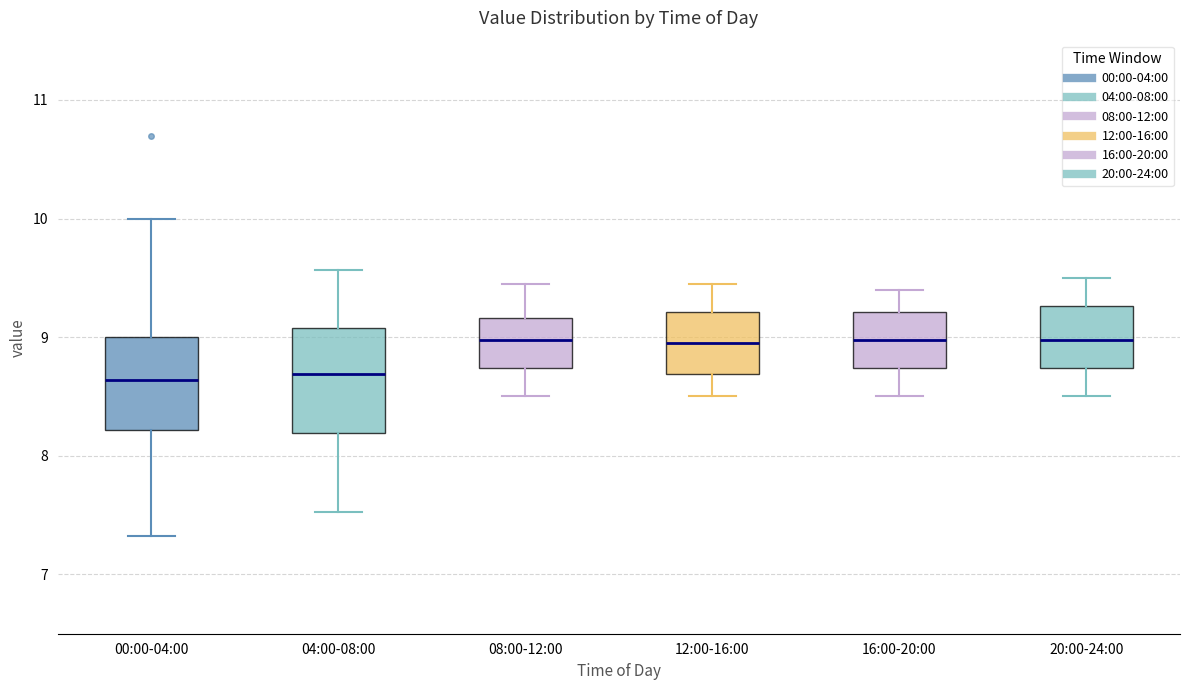

Where does the median line of the box for 20:00-24:00 sit on the y-axis? The values are not printed on the chart, so give them approximately, as read against the axis.

9.0